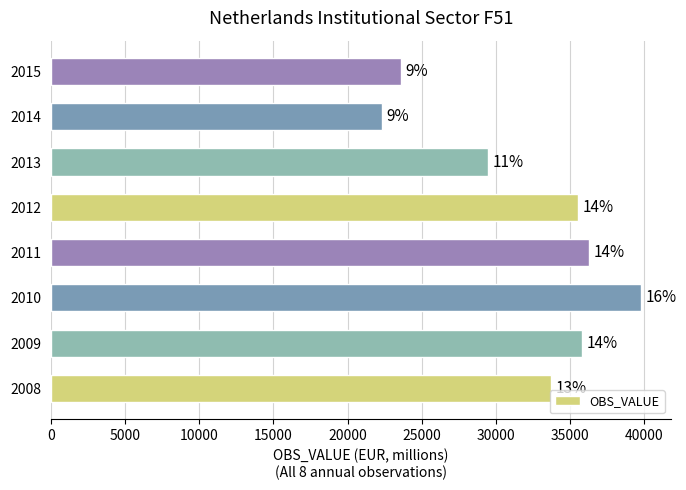

Are the bars horizontal?

Yes